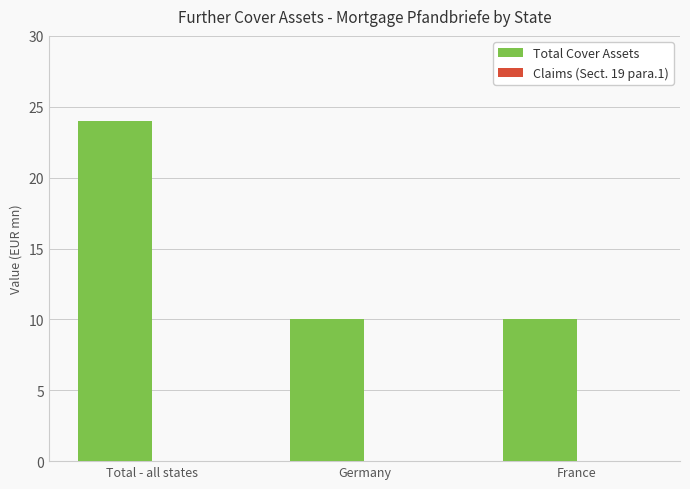

Read the value at Germany.

10